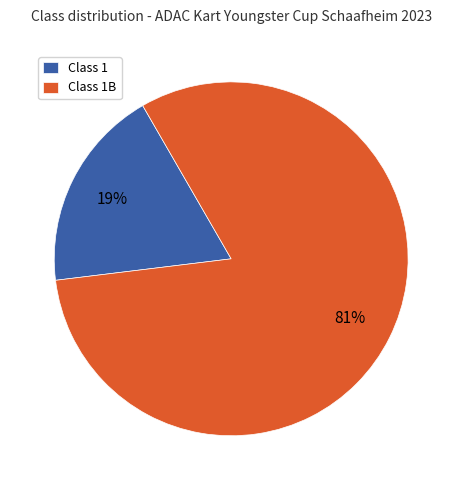

How many slices are in this pie chart?

2